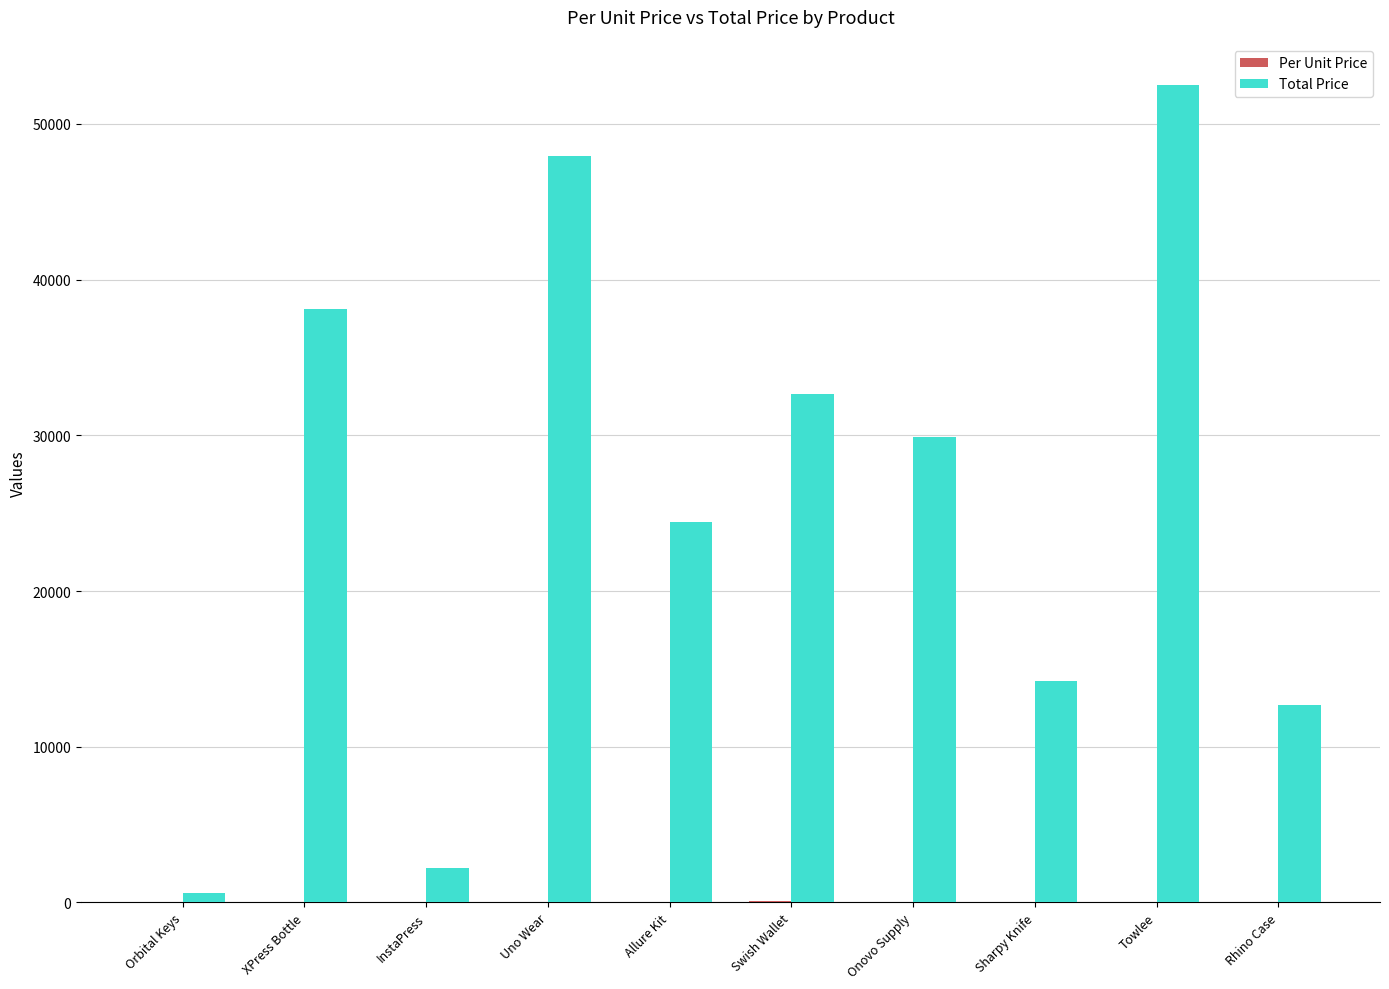

True or false: Total Price has a value of 29923.1 at Onovo Supply.

True